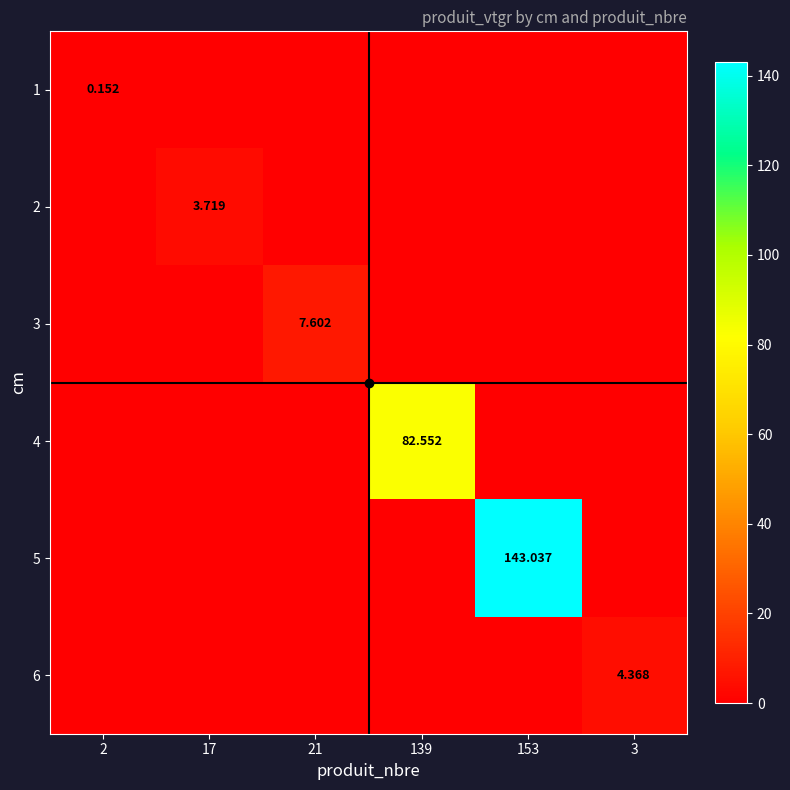

Is it true that 1 equals 0.1 at 153?

False